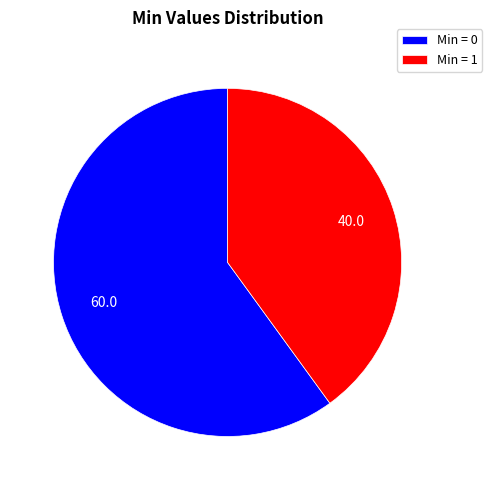

Does any single category account for the majority?

Yes